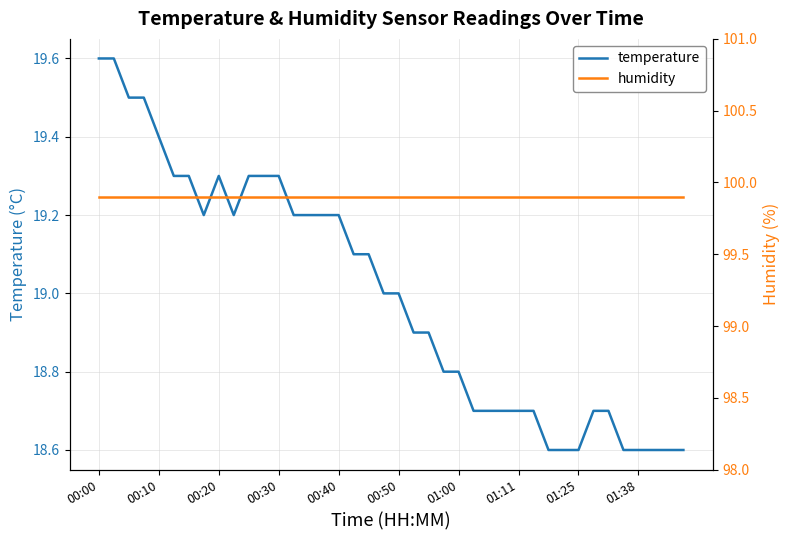

What is the lowest value of the temperature series?

18.6